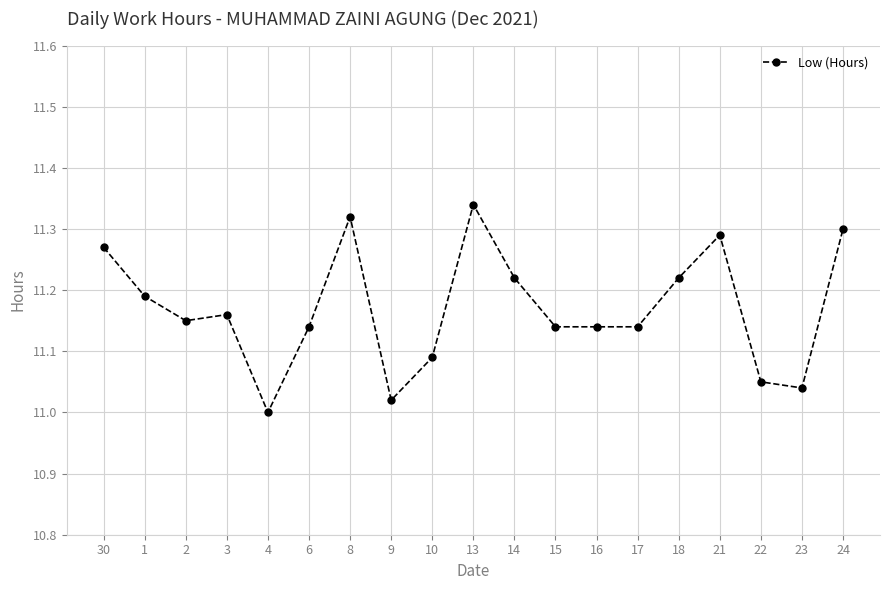

What is the difference between the maximum and minimum values?

0.3